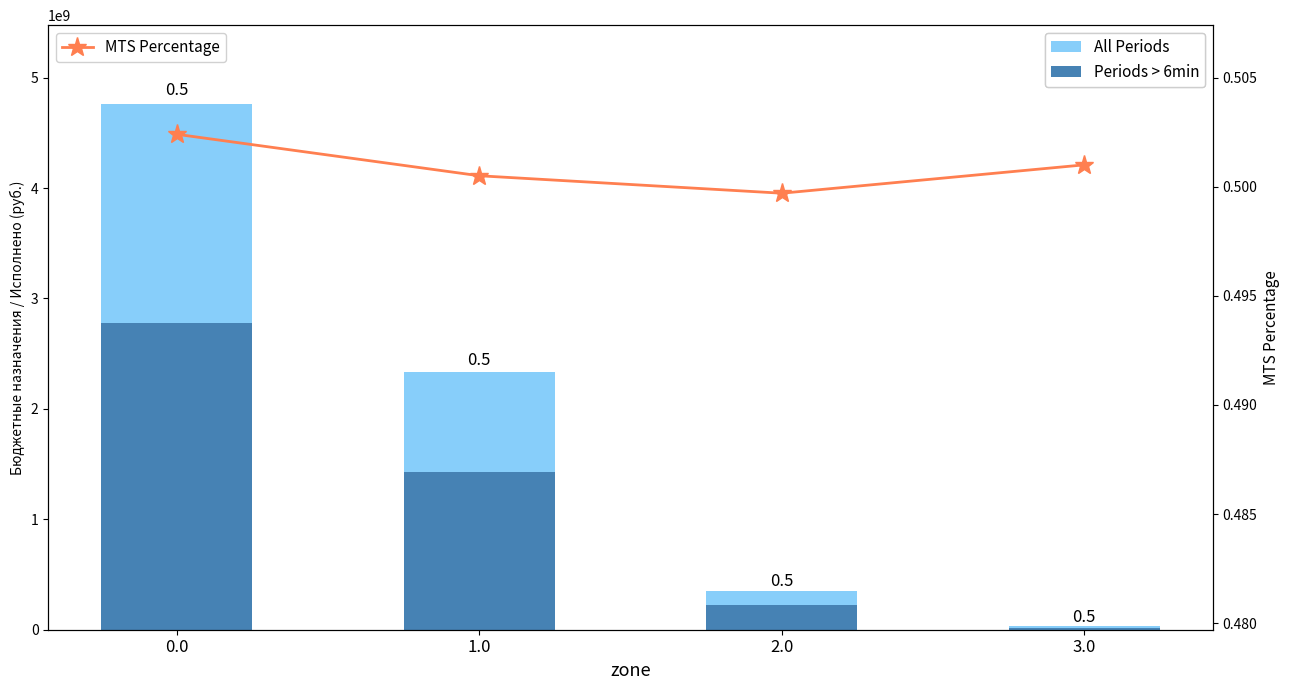

What is the smallest value displayed?

0.5